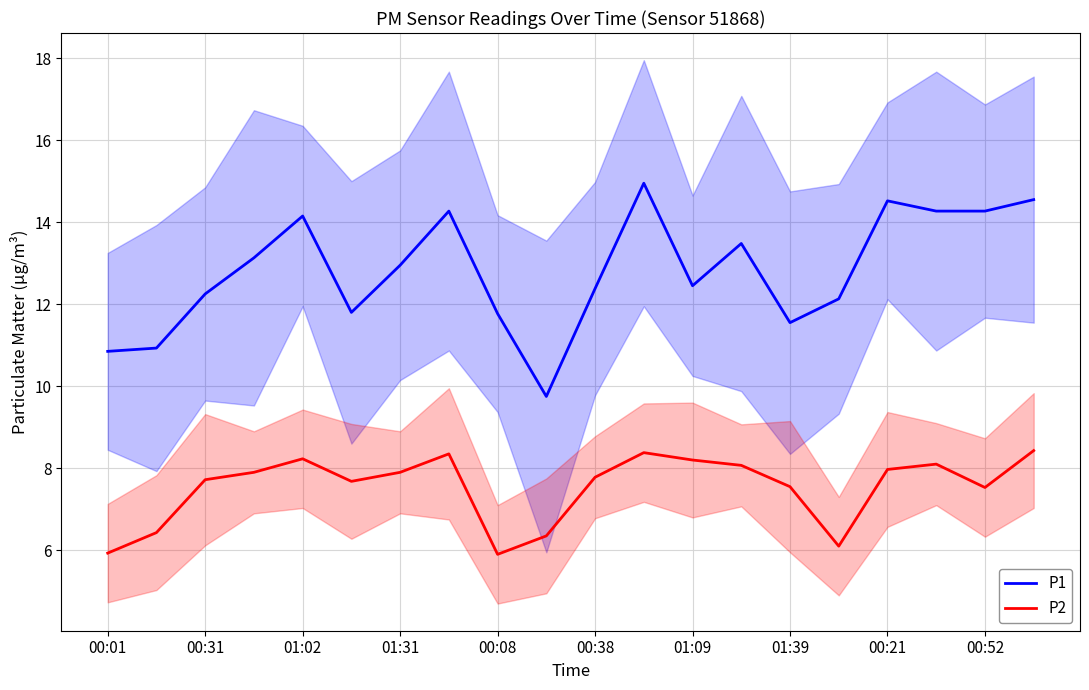

Rank the series by their maximum value, from highest to lowest.

P1, P2